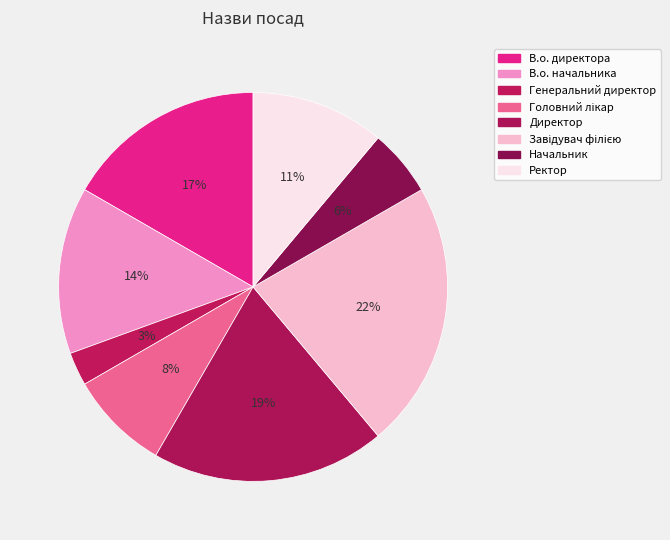

To the nearest percent, what percentage of the pie is Ректор?

11%